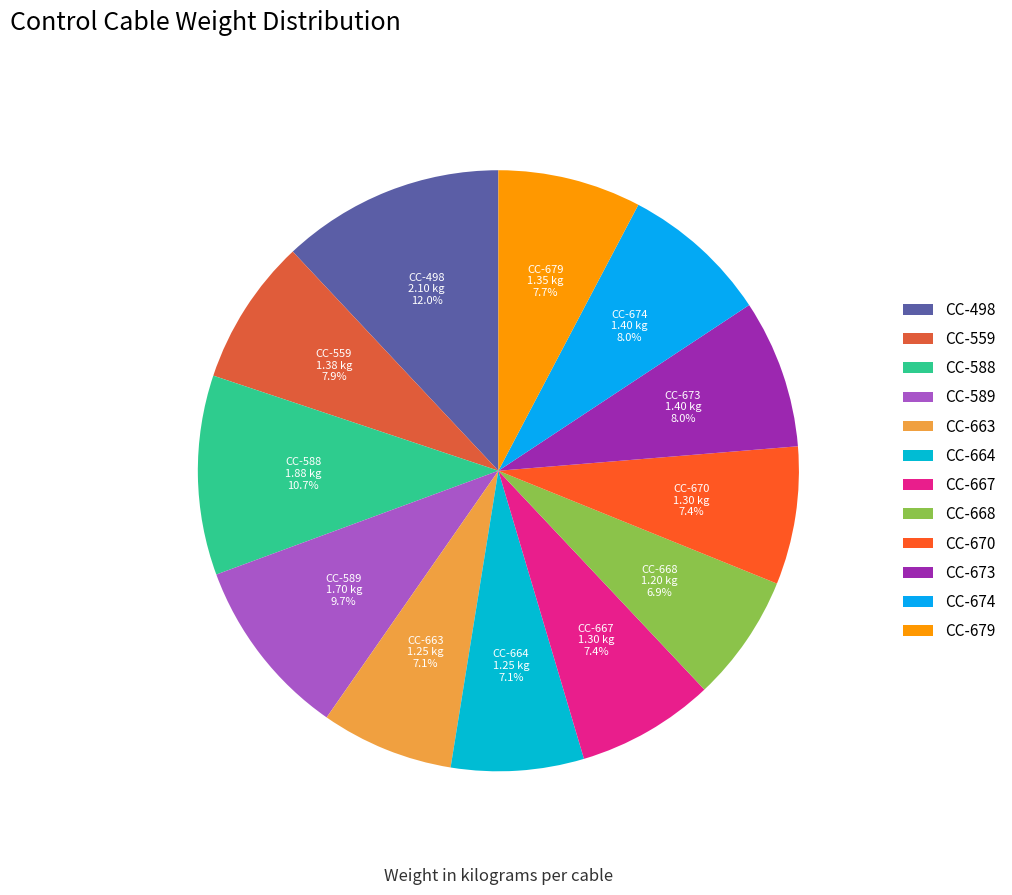

What percentage is NOT represented by CC-589?

90.3%